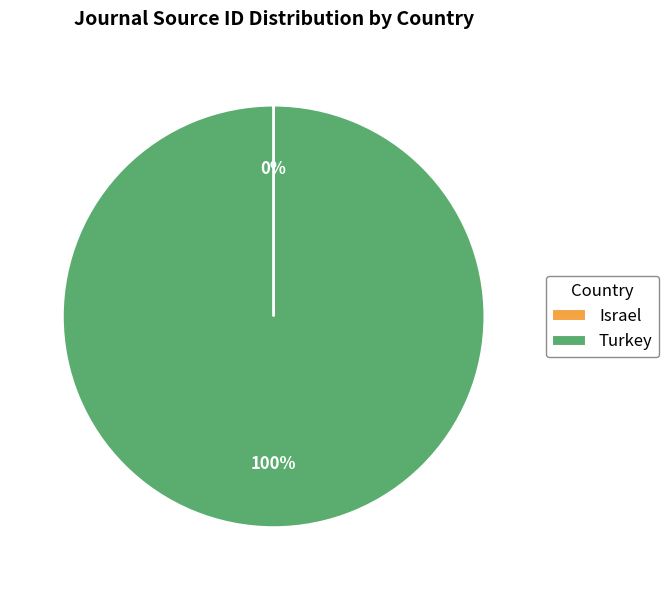

Which category accounts for the majority?

Turkey